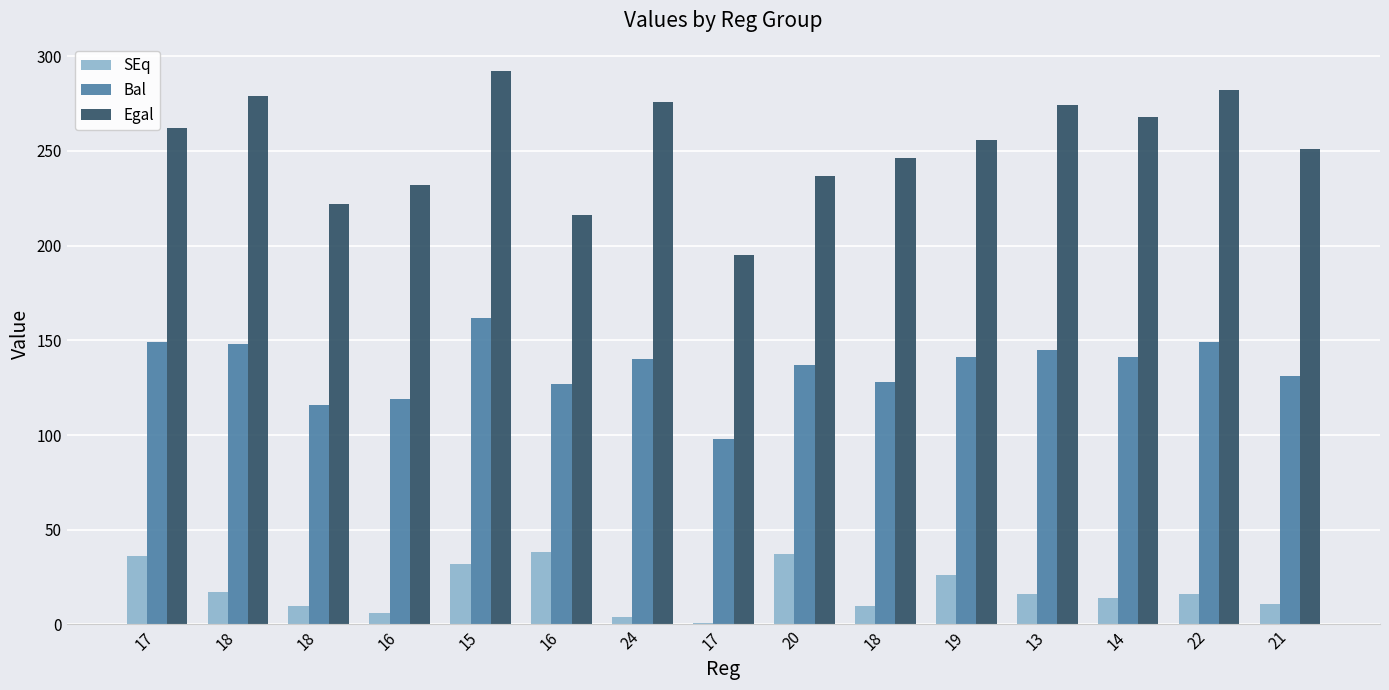

Are the bars grouped side by side (vs. stacked)?

Yes